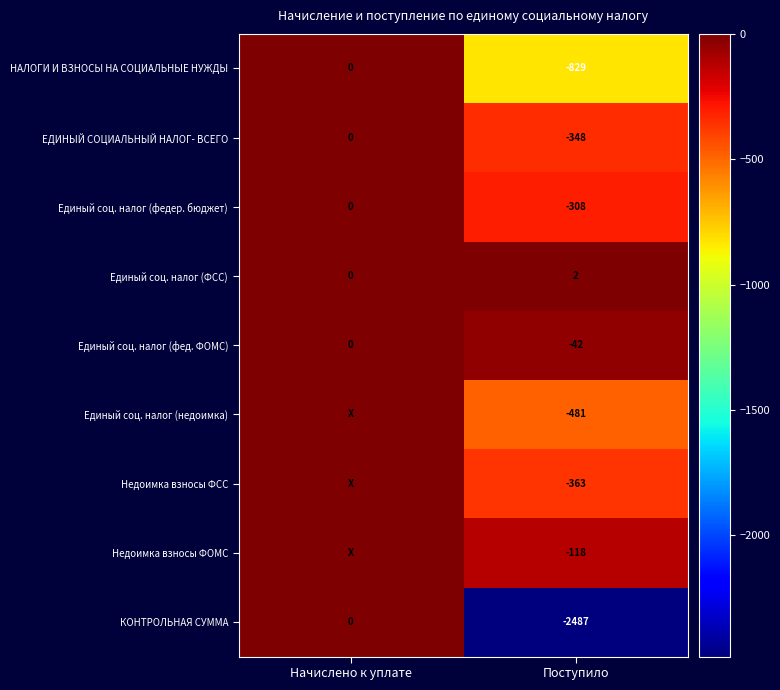

What is the smallest value displayed?

-2487